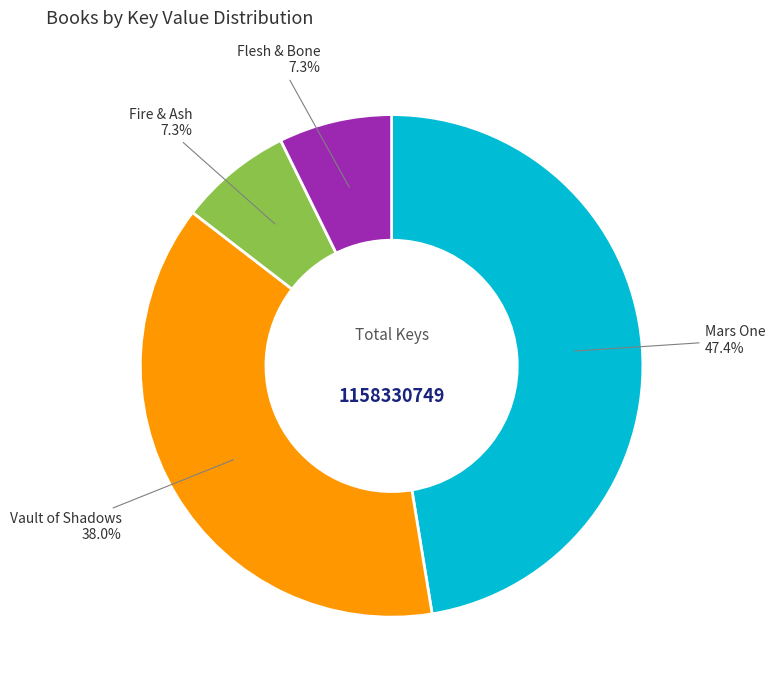

To the nearest percent, what is the combined percentage of Fire & Ash and Flesh & Bone?

15%